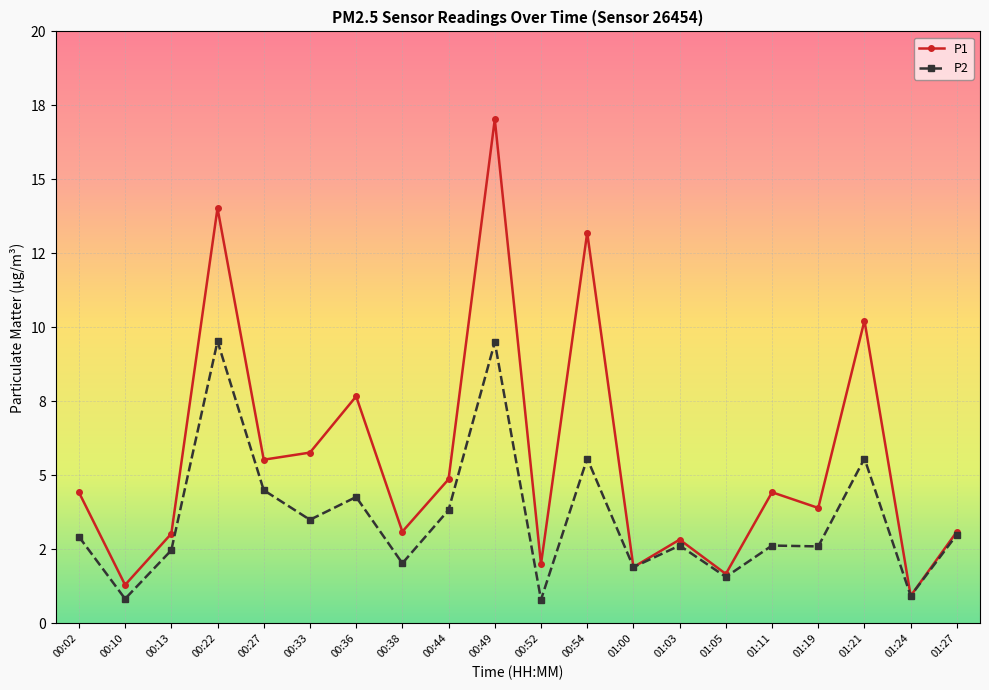

True or false: P1 and P2 cross at least once.

False